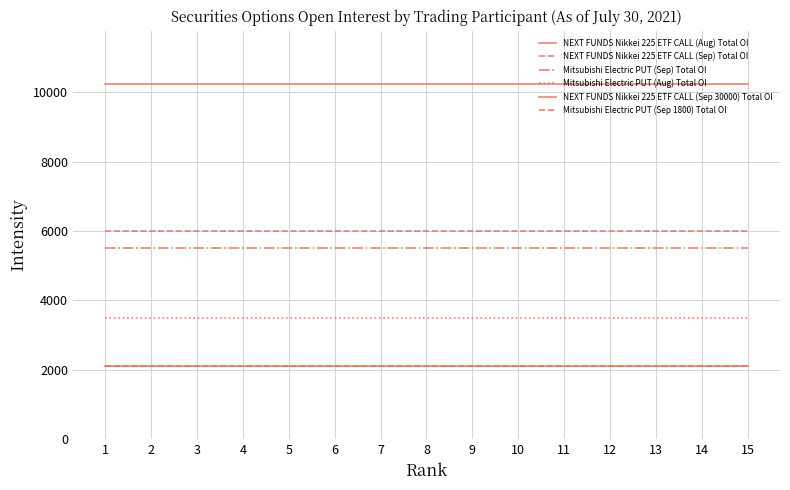

Which series has the largest total across all categories?

NEXT FUNDS Nikkei 225 ETF CALL (Aug) Total OI